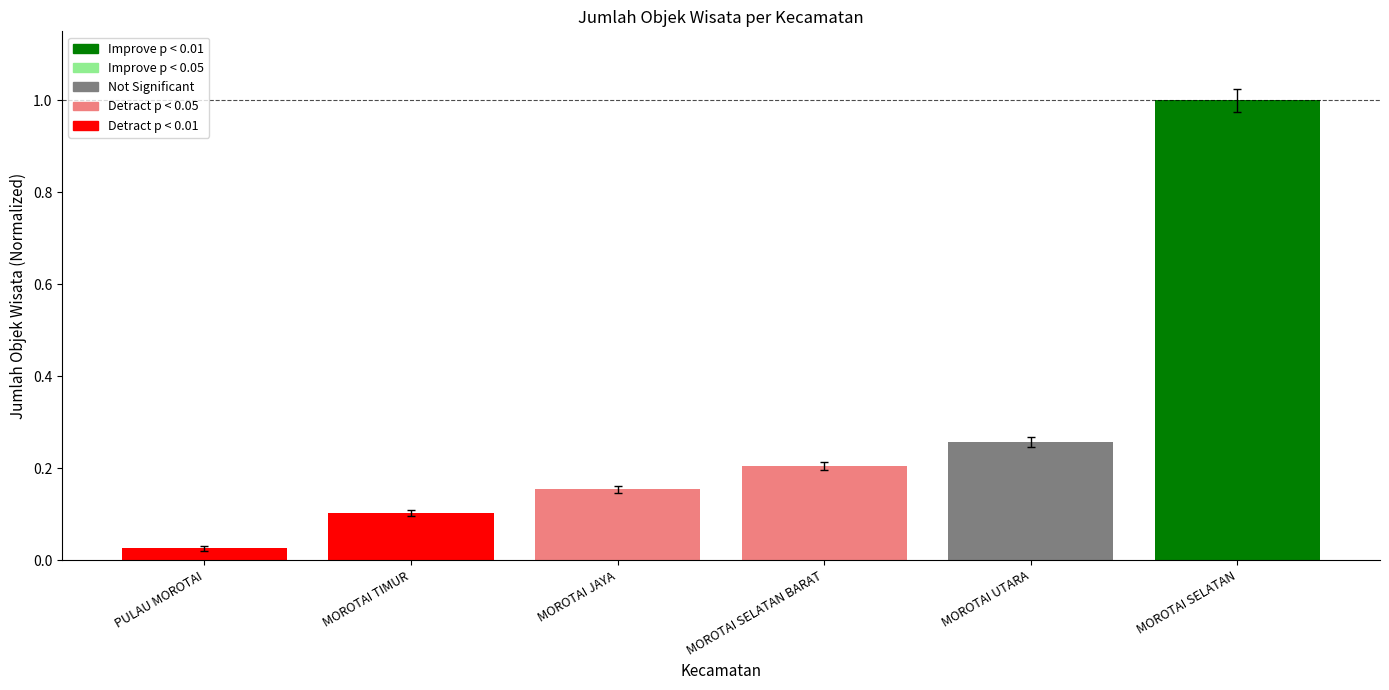

What is the difference between the maximum and minimum values in the Detract p < 0.05 series?

0.1